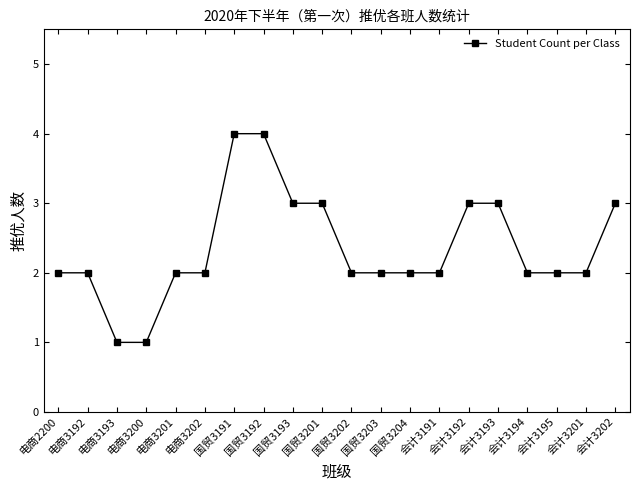

What is the average value?

2